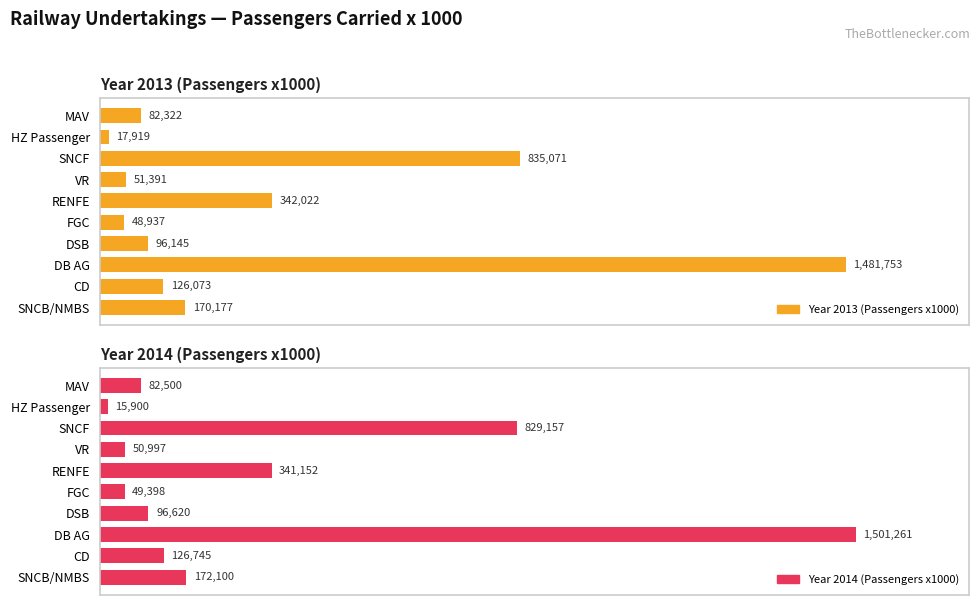

Which series has the largest range (max minus min)?

Year 2014 (Passengers x1000)